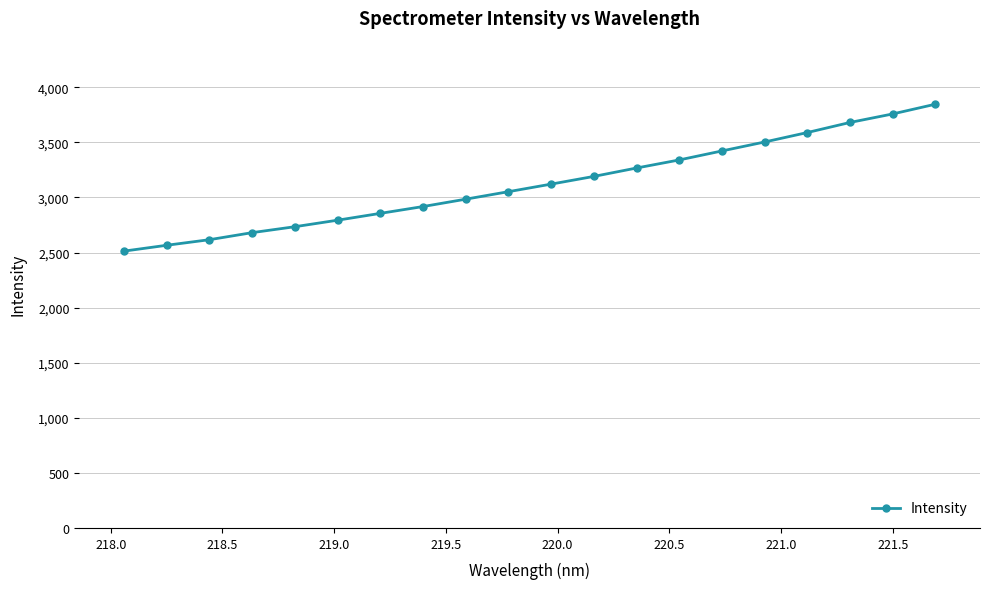

What is the difference between the maximum and minimum values?

1333.2